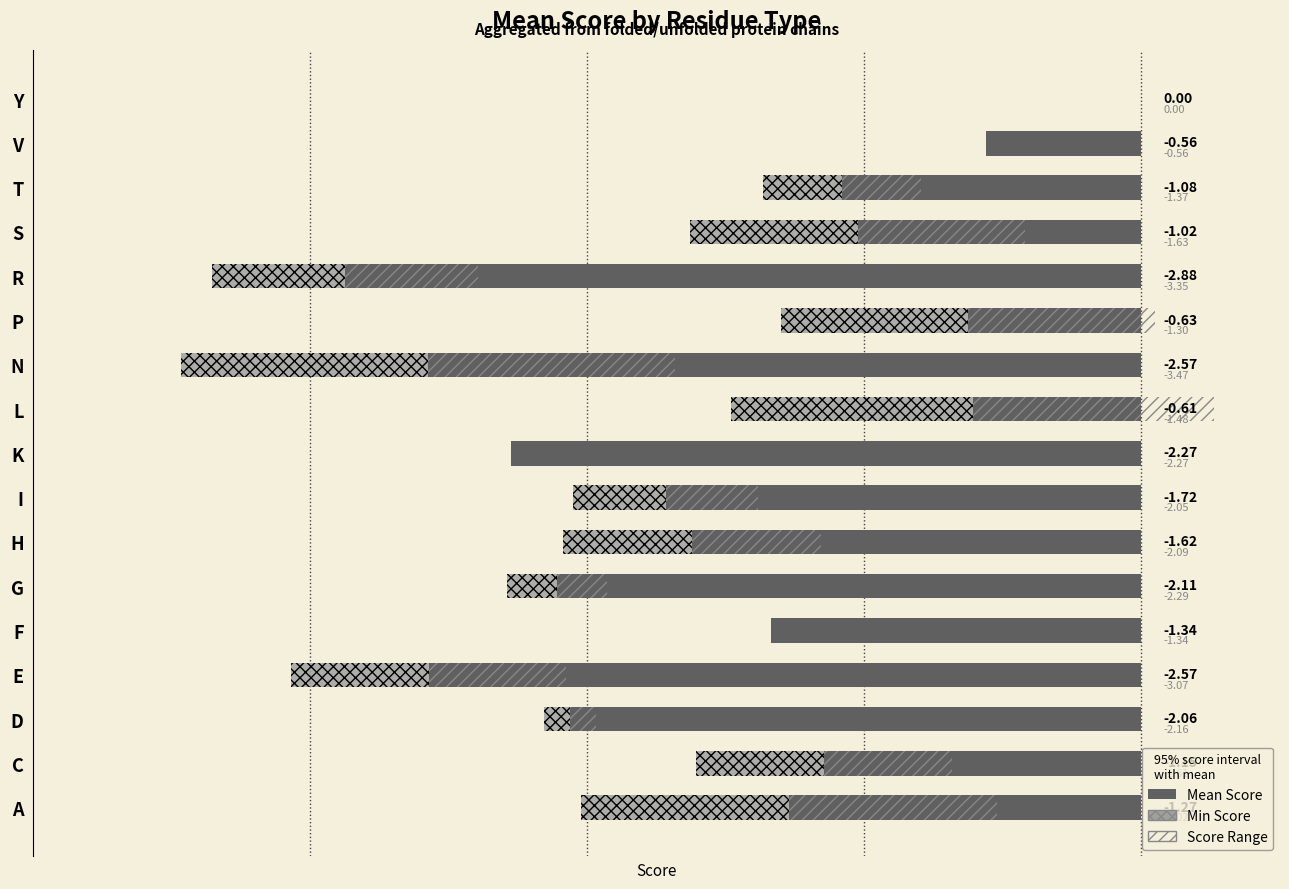

True or false: Min Score has a value of -3.1 at E.

True